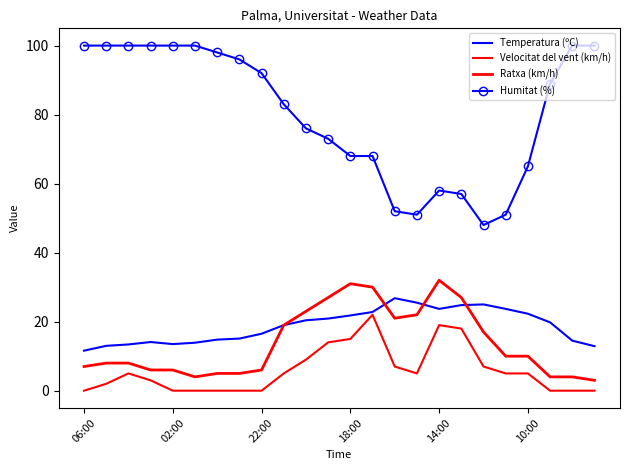

What is the highest value of the Ratxa (km/h) series?

32.0